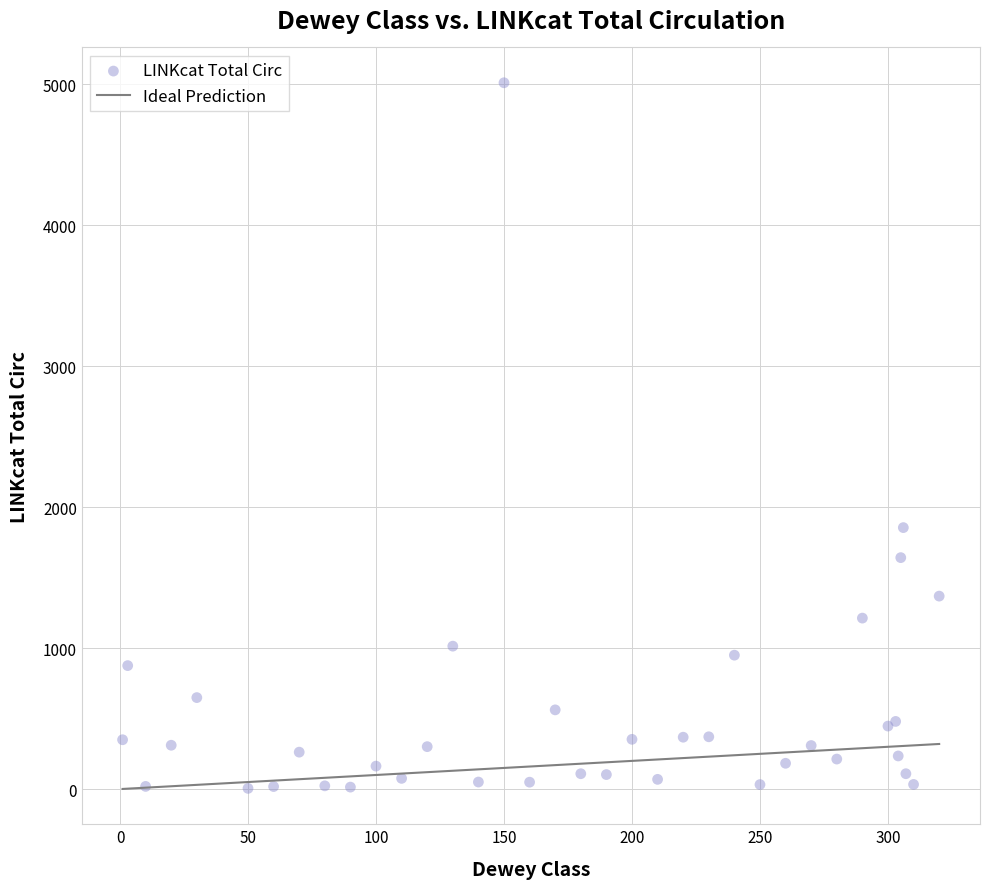

What Y value in the scatter plot is closest to 2508?

1855